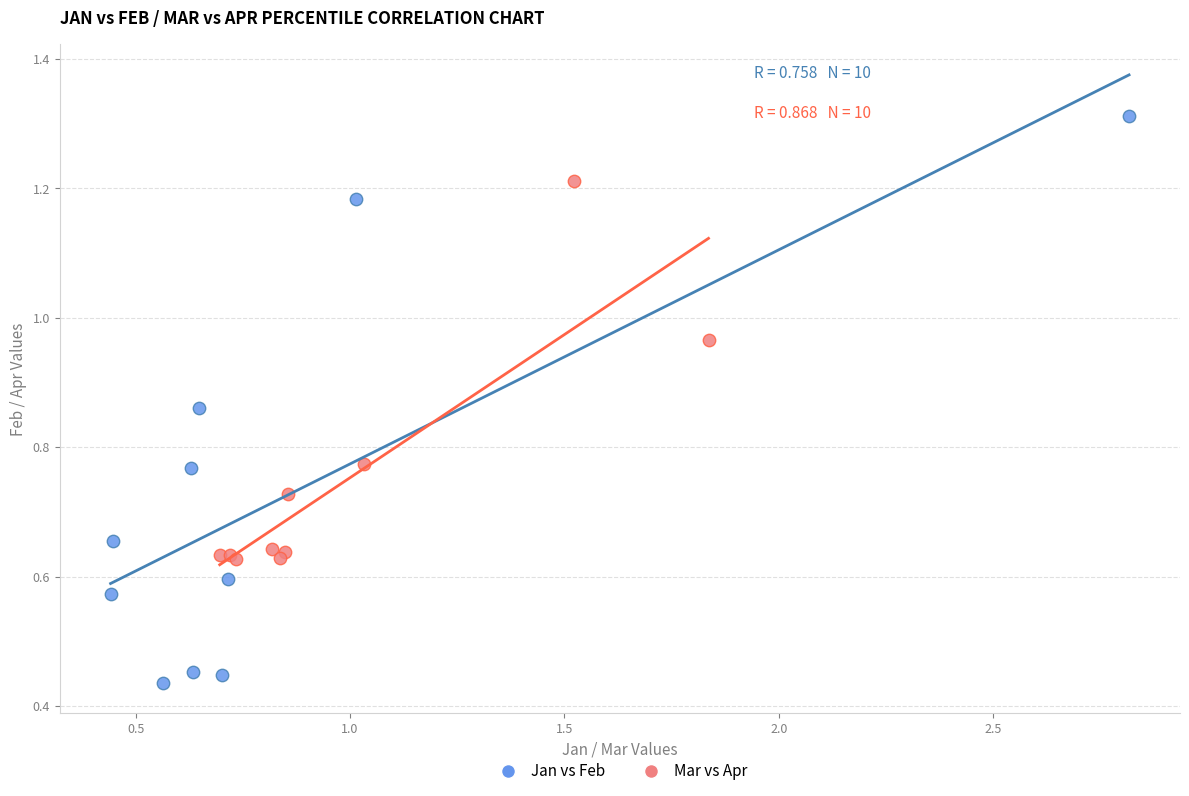

Which series has the largest Y range (max minus min)?

Jan vs Feb